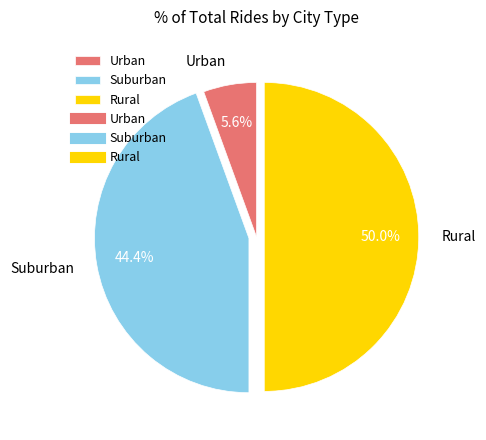

Which has a higher value, Urban or Suburban?

Suburban